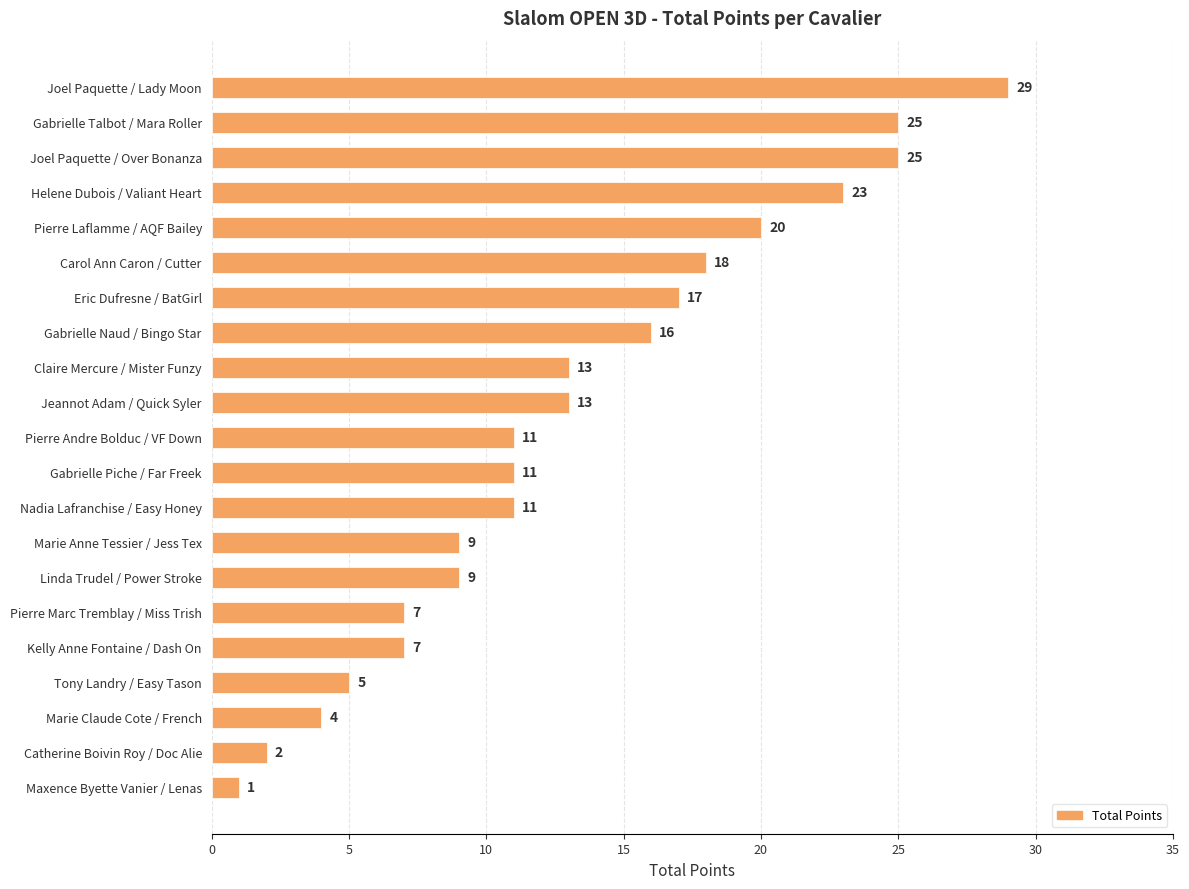

Reading top to bottom, transcribe all the data shown in this chart.

29	25	25	23	20	18	17	16	13	13	11	11	11	9	9	7	7	5	4	2	1